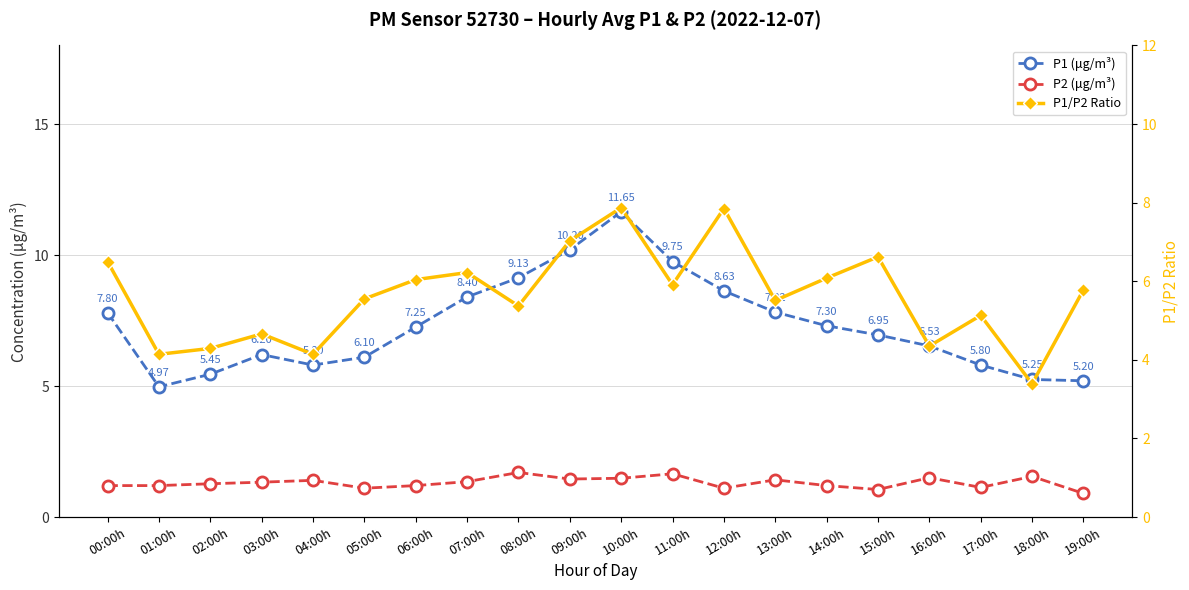

What value does the P1/P2 Ratio series have at 02:00h?

4.3